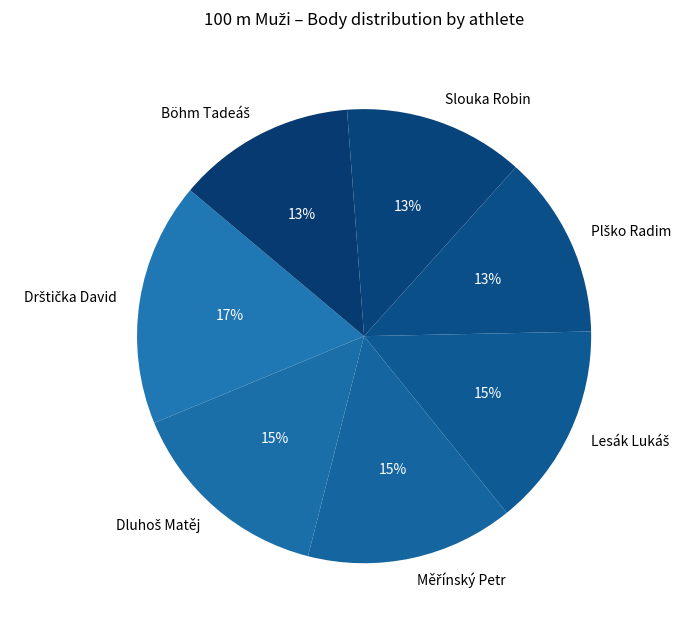

To the nearest percent, what is the average slice percentage?

14%